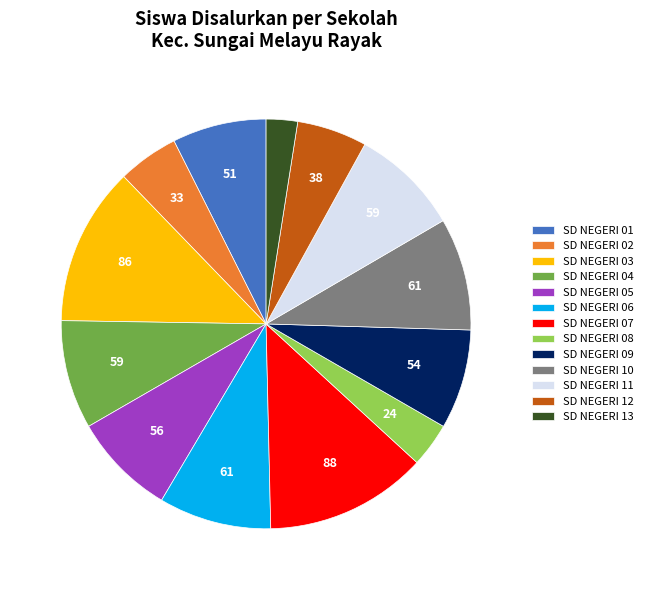

Between SD NEGERI 01 and SD NEGERI 12, which is larger?

SD NEGERI 01